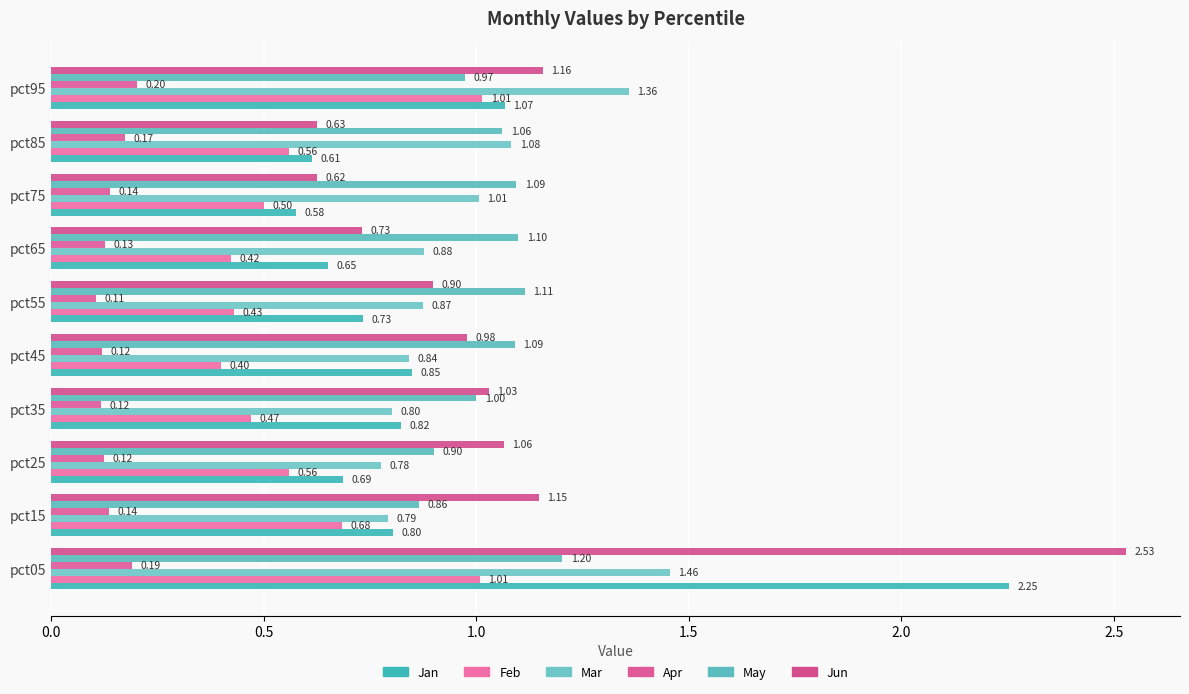

Rank the series by their maximum value, from highest to lowest.

Jun, Jan, Mar, May, Feb, Apr